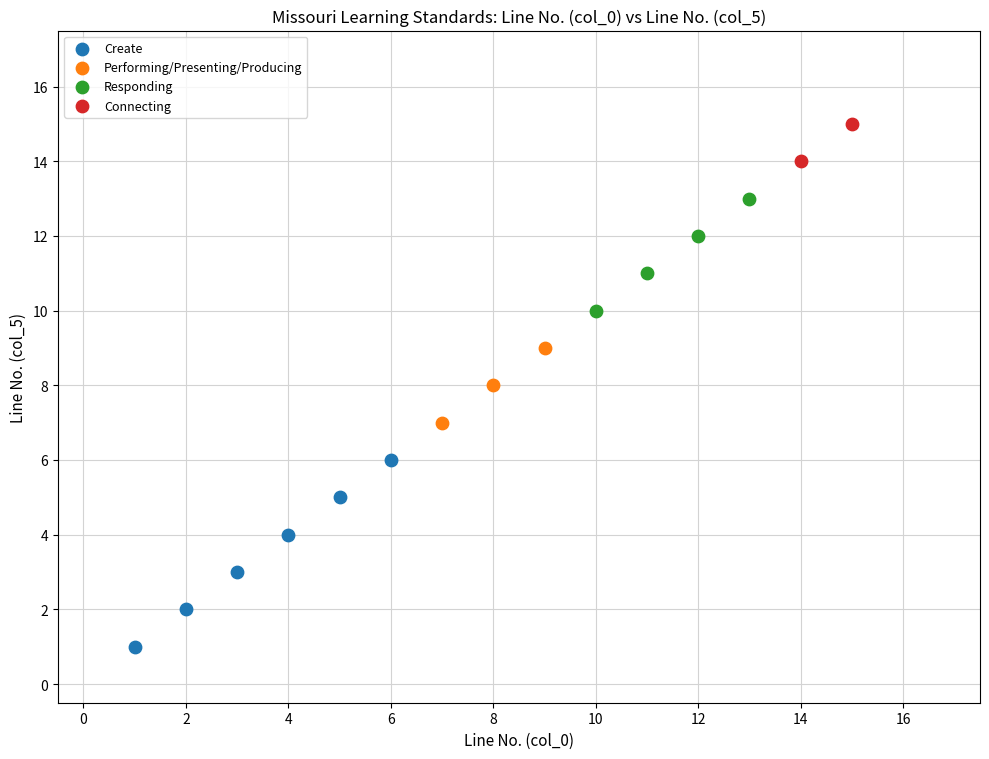

What are all the series names shown in the legend?

Create, Performing/Presenting/Producing, Responding, Connecting